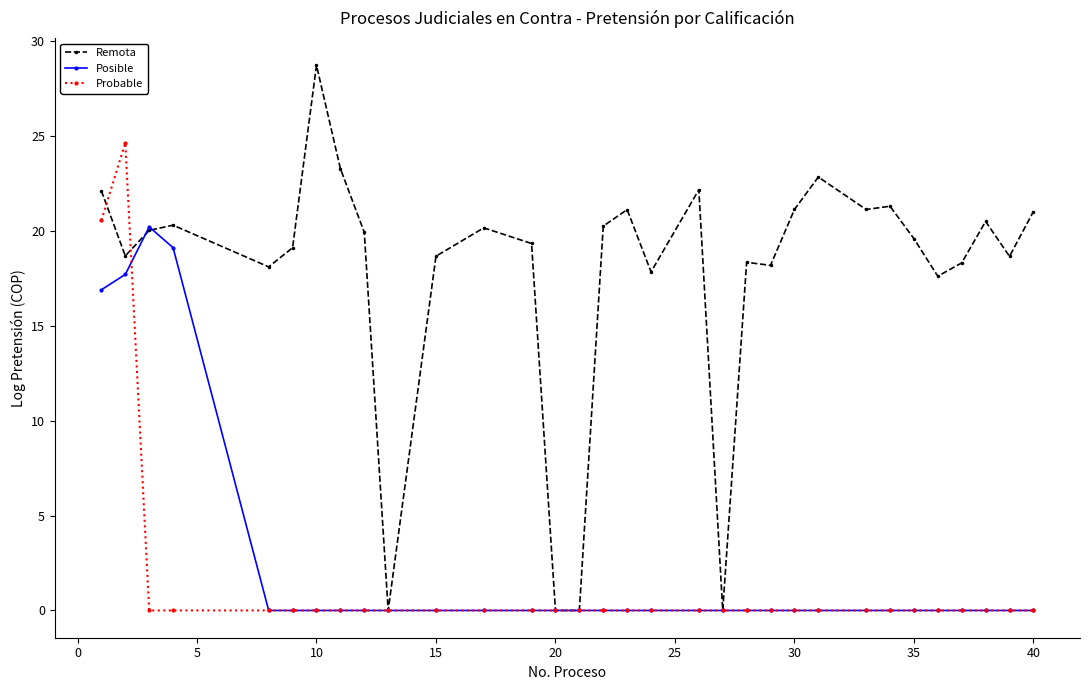

What is the highest value of the Posible series?

20.2